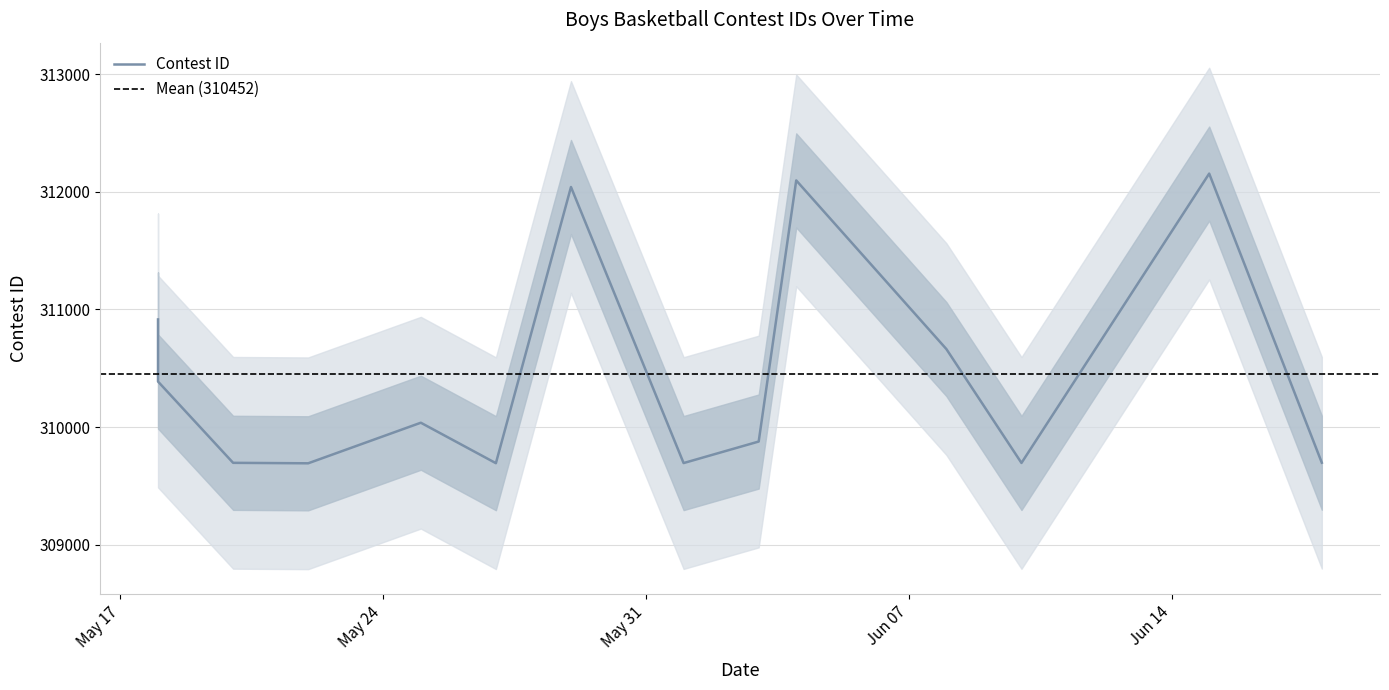

True or false: there are more than 2 points higher than both neighbors.

True